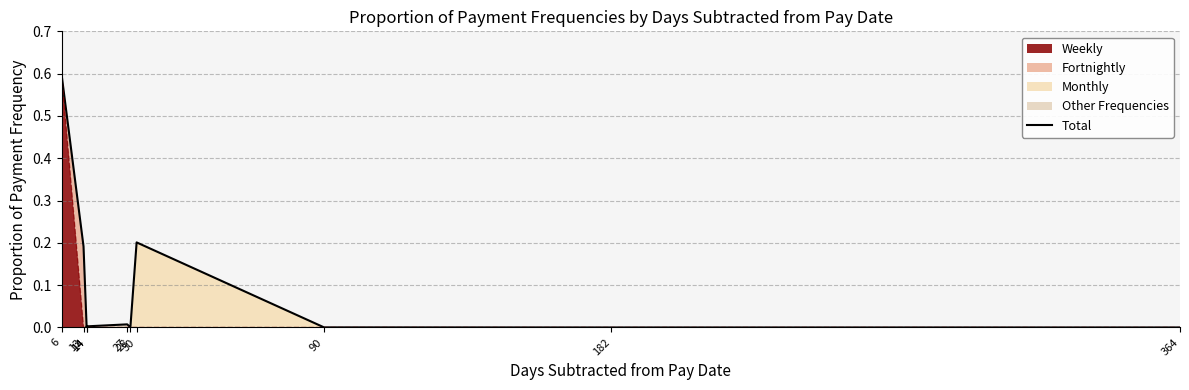

What is the average value?

0.1